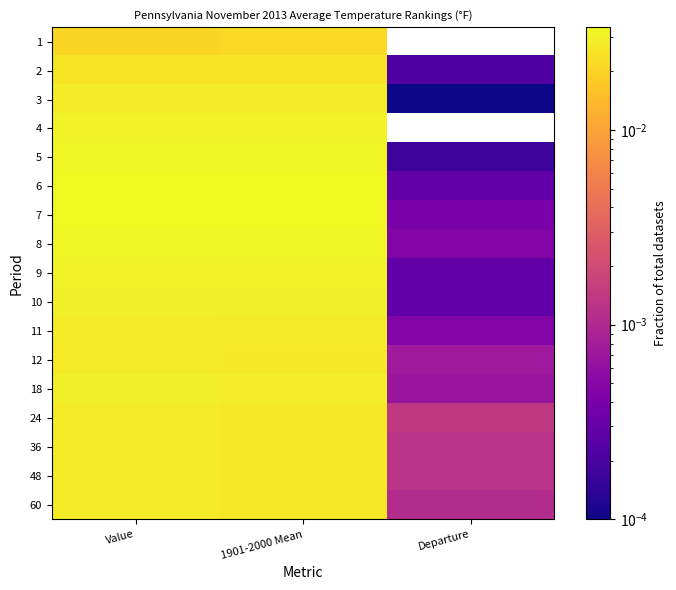

Reading left to right, extract all data points from this chart.

1: Value=0.0	1901-2000 Mean=0.0	Departure=-0.0
2: Value=0.0	1901-2000 Mean=0.0	Departure=0.0
3: Value=0.0	1901-2000 Mean=0.0	Departure=0.0
4: Value=0.0	1901-2000 Mean=0.0	Departure=-0.0
5: Value=0.0	1901-2000 Mean=0.0	Departure=0.0
6: Value=0.0	1901-2000 Mean=0.0	Departure=0.0
7: Value=0.0	1901-2000 Mean=0.0	Departure=0.0
8: Value=0.0	1901-2000 Mean=0.0	Departure=0.0
9: Value=0.0	1901-2000 Mean=0.0	Departure=0.0
10: Value=0.0	1901-2000 Mean=0.0	Departure=0.0
11: Value=0.0	1901-2000 Mean=0.0	Departure=0.0
12: Value=0.0	1901-2000 Mean=0.0	Departure=0.0
18: Value=0.0	1901-2000 Mean=0.0	Departure=0.0
24: Value=0.0	1901-2000 Mean=0.0	Departure=0.0
36: Value=0.0	1901-2000 Mean=0.0	Departure=0.0
48: Value=0.0	1901-2000 Mean=0.0	Departure=0.0
60: Value=0.0	1901-2000 Mean=0.0	Departure=0.0